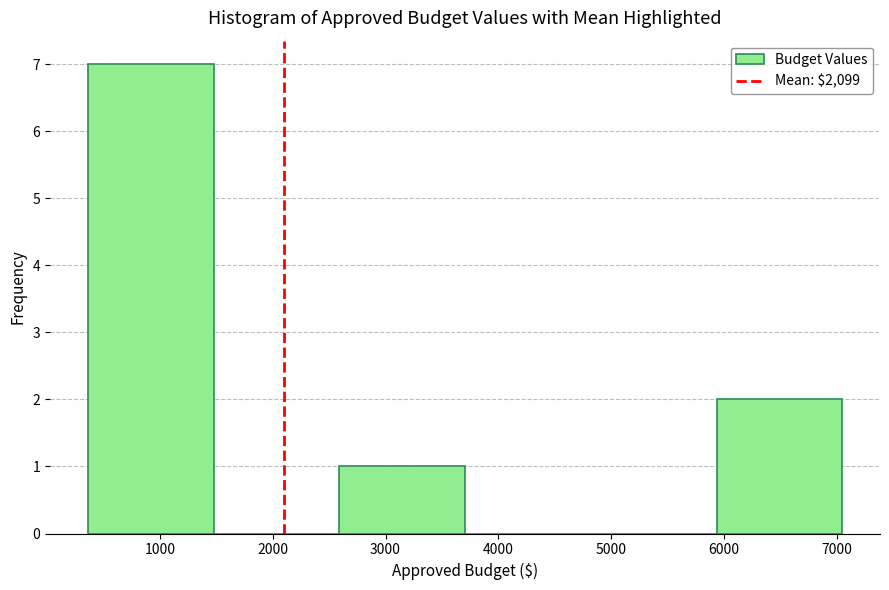

How tall is the bar that spans 400 to 1500 on the x-axis? Neither the bar edges nor the heights are printed on the chart, so give them approximately, as read against the axes.

7